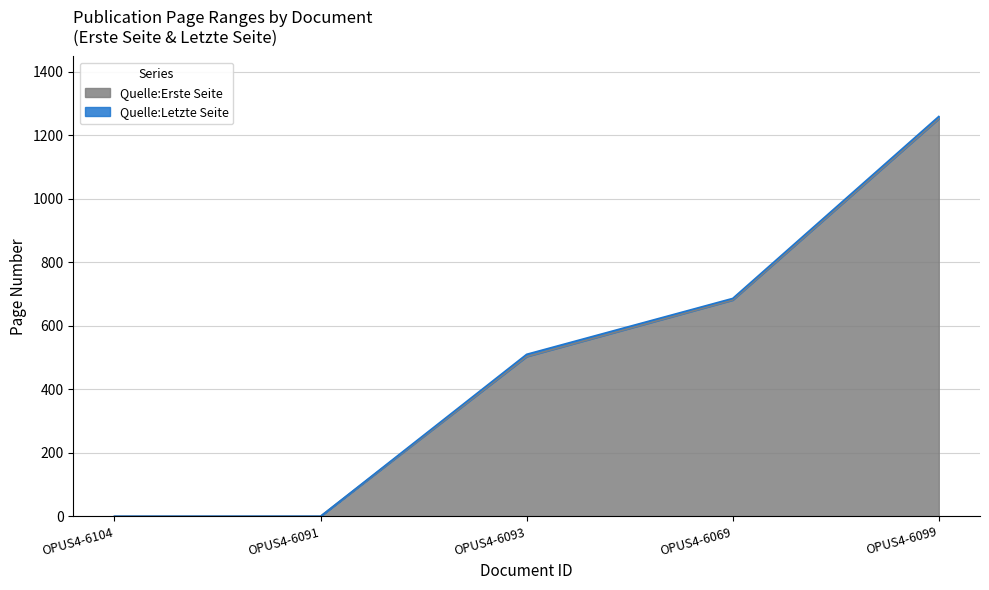

What are all the series names shown in the legend?

Quelle:Erste Seite, Quelle:Letzte Seite